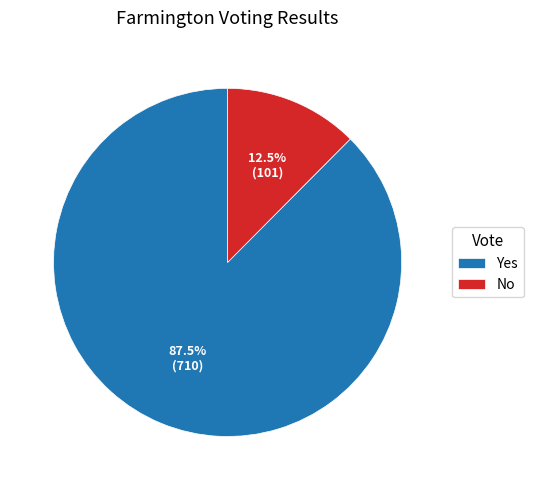

To the nearest percent, what is the average slice percentage?

50%